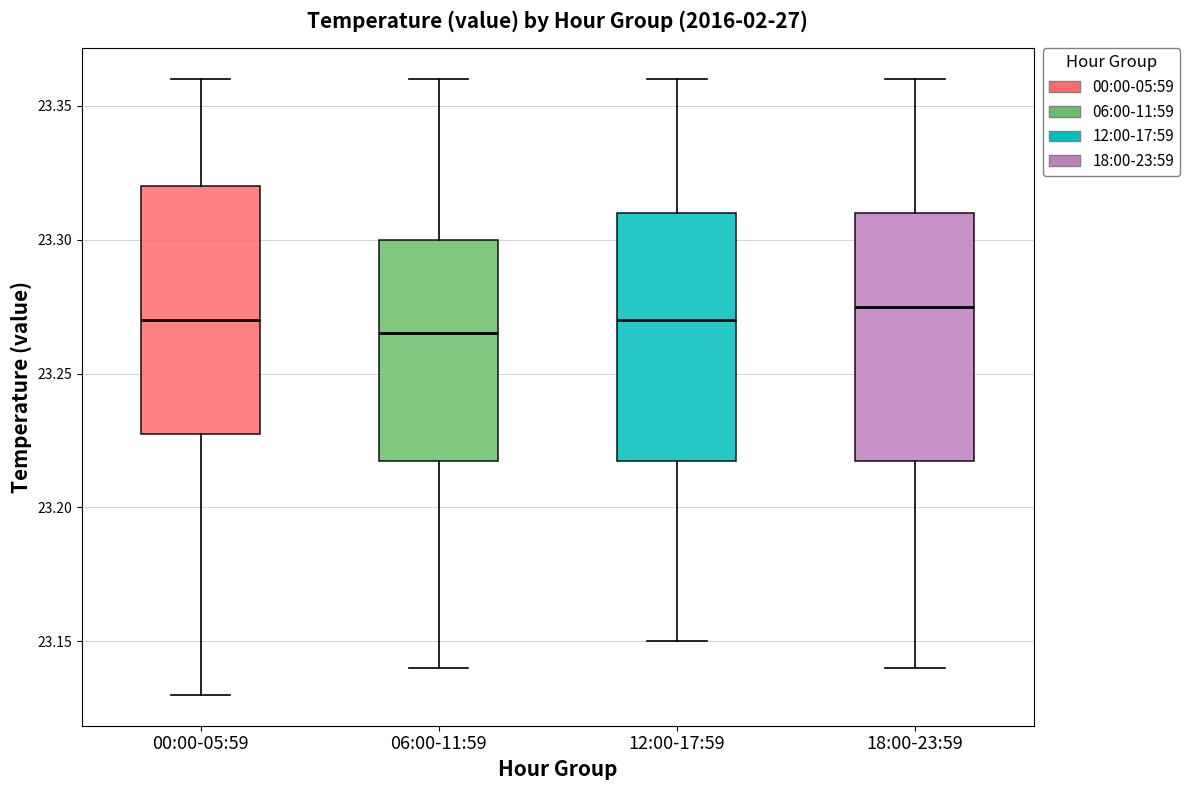

Reading left to right, read every box against the y-axis: the position of its median line, the range the box covers, and the ends of its whiskers. The values are not printed on the chart, so give them approximately, as read against the axis.

00:00-05:59: median 23.270, box 23.230 to 23.320, whiskers 23.130 to 23.360
06:00-11:59: median 23.265, box 23.220 to 23.300, whiskers 23.140 to 23.360
12:00-17:59: median 23.270, box 23.220 to 23.310, whiskers 23.150 to 23.360
18:00-23:59: median 23.275, box 23.220 to 23.310, whiskers 23.140 to 23.360